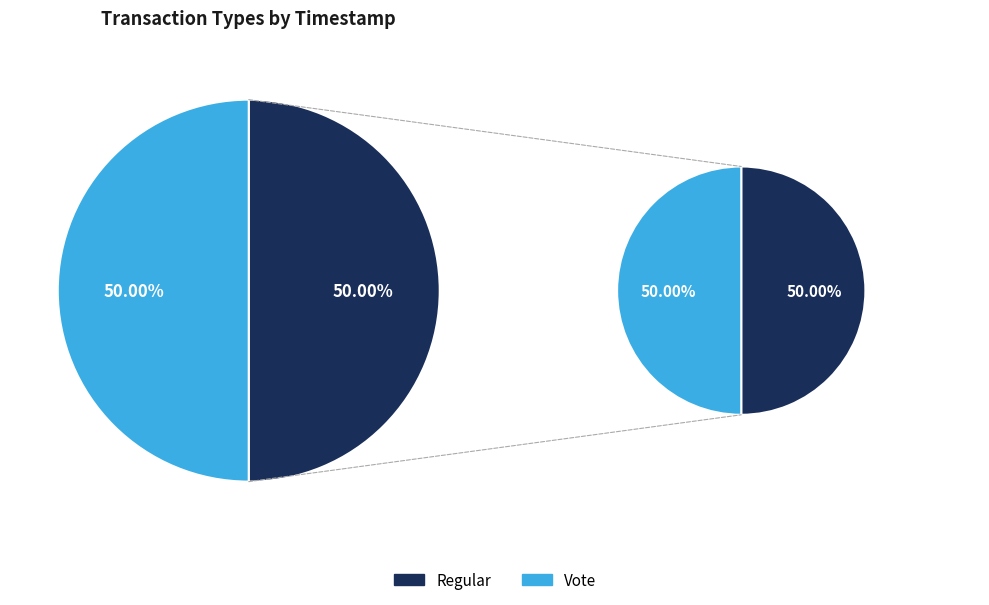

Which category has the biggest portion of the pie?

Regular